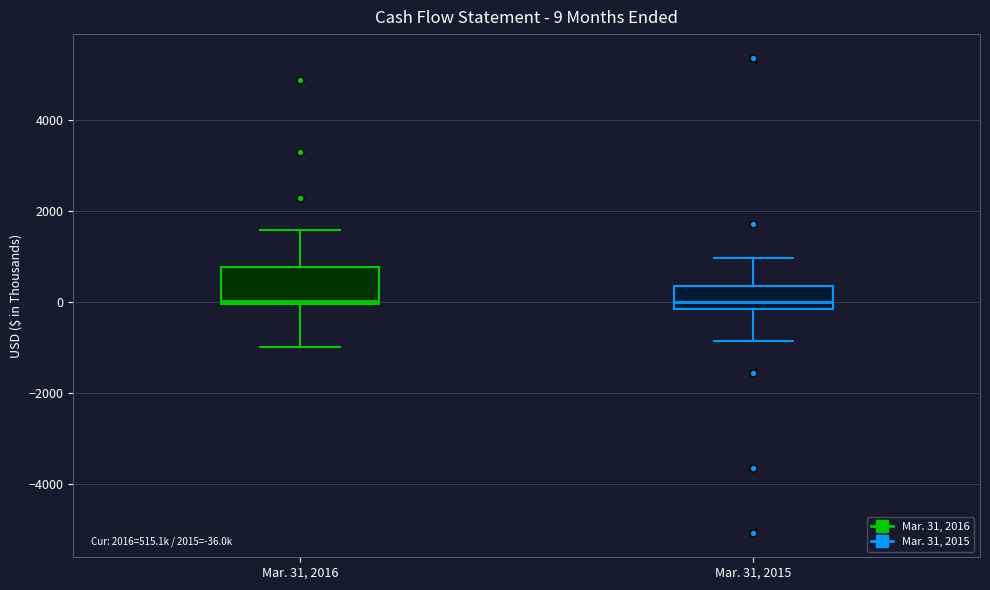

Comparing the boxes themselves (not the whiskers), which one is the tallest?

Mar. 31, 2016